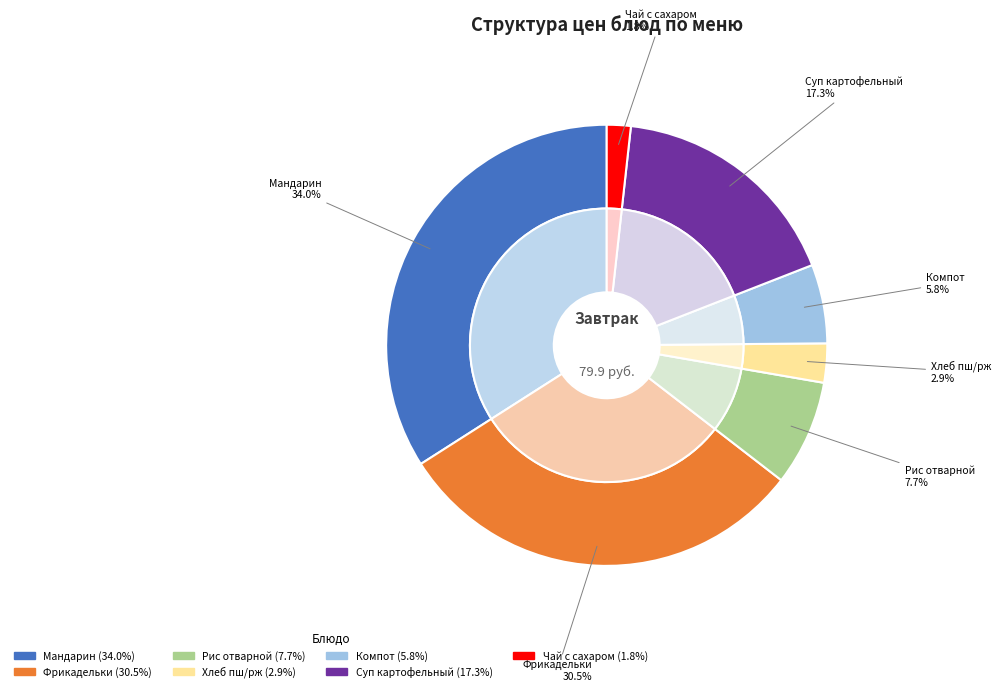

What is the change in value from Фрикадельки мясные с красным соусом to рис отварной с маслом?

-18.2